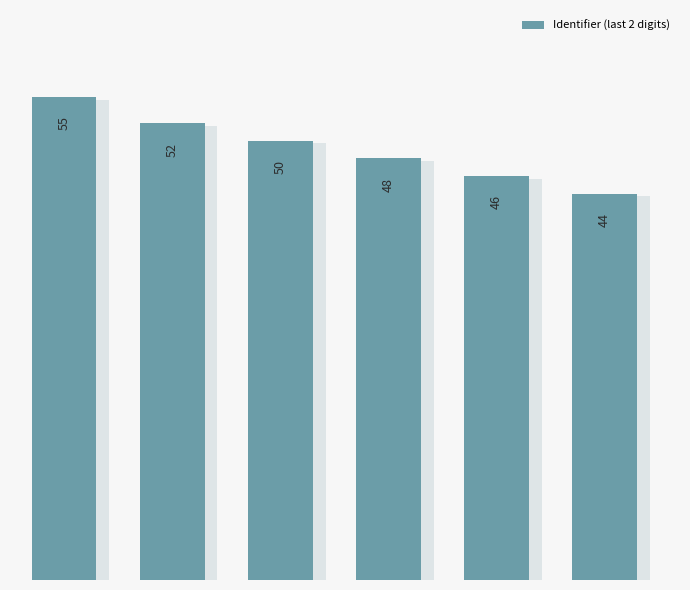

What is the sum of all values?

295